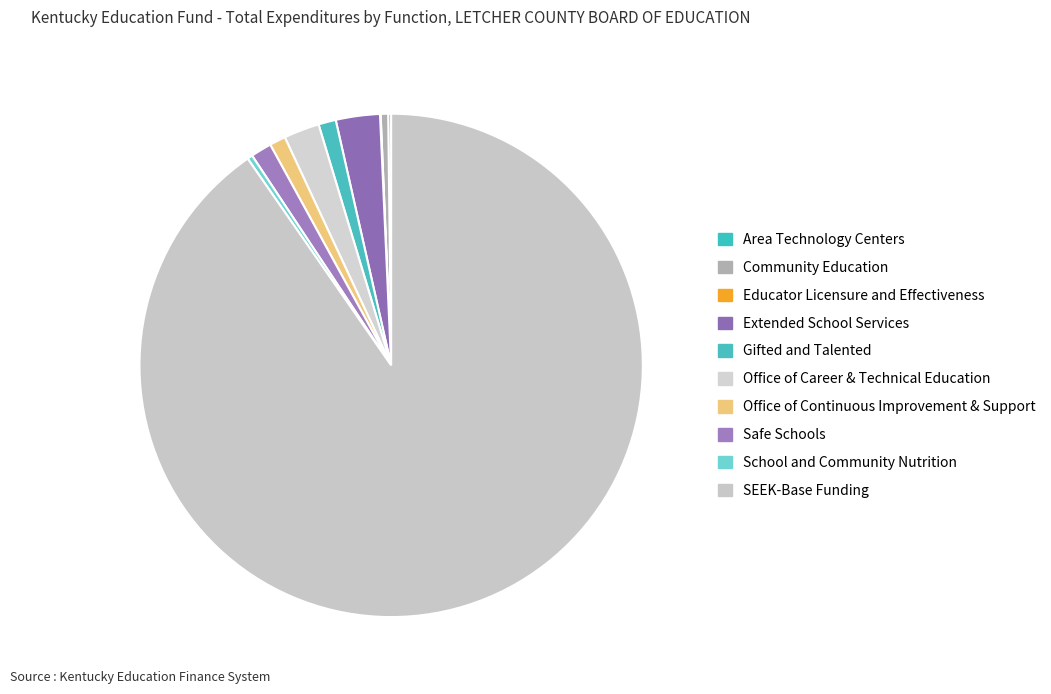

Which slice is the smallest?

Educator Licensure and Effectiveness